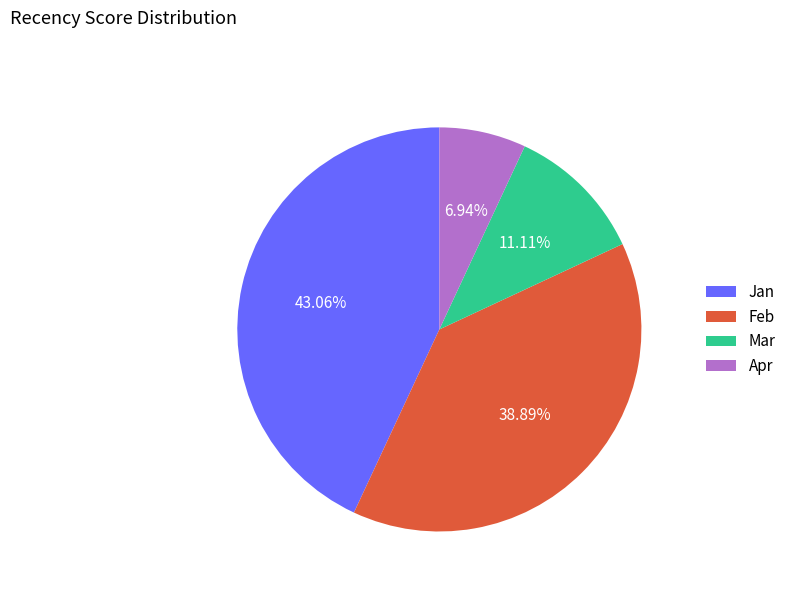

Which has a higher value, Jan or Mar?

Jan